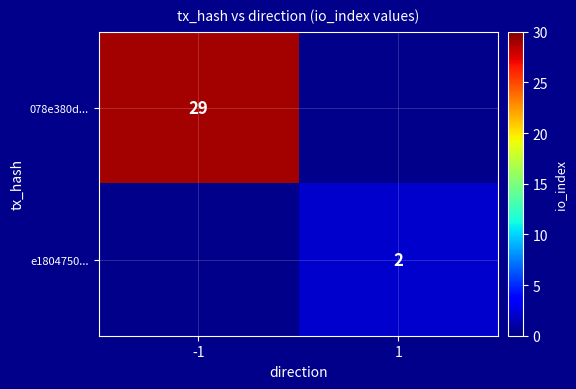

What is the approximate value of e1804750... at 1?

2.0